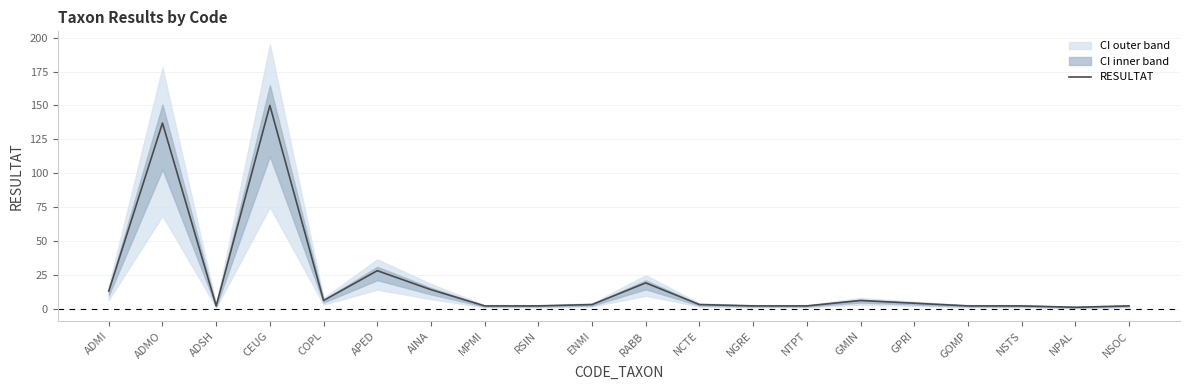

Read the value at CEUG, to the nearest 50.

150